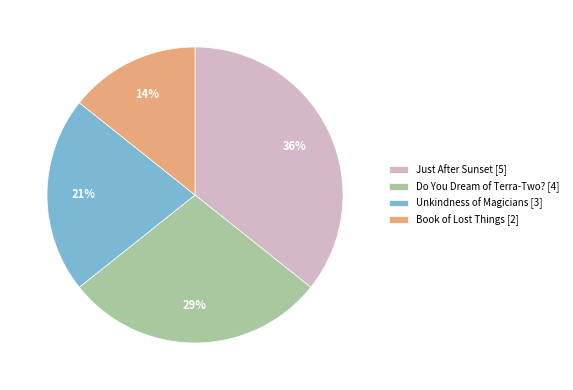

Between Unkindness of Magicians and Just After Sunset, which is larger?

Just After Sunset